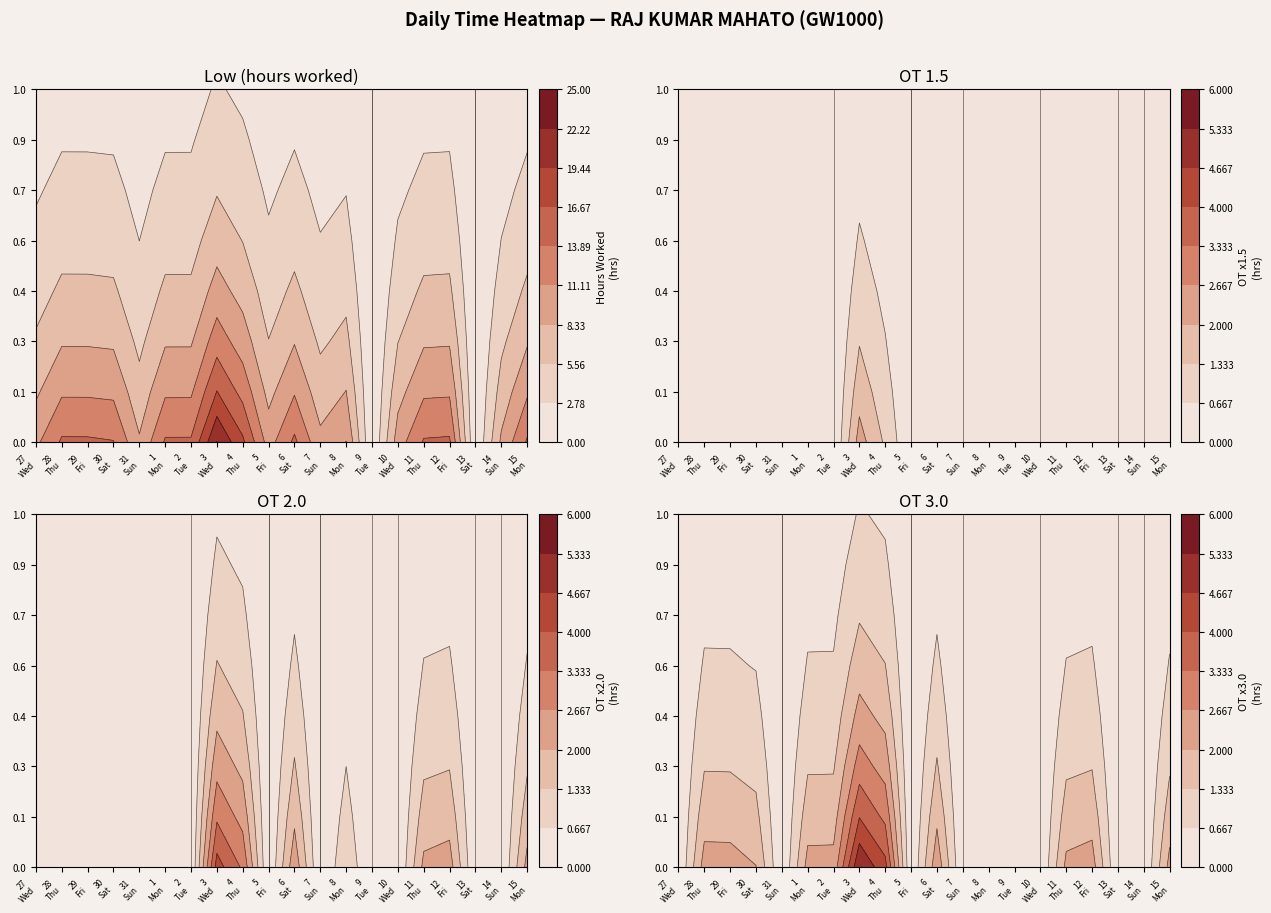

What is the average value of the OT 1.5 series?

0.2